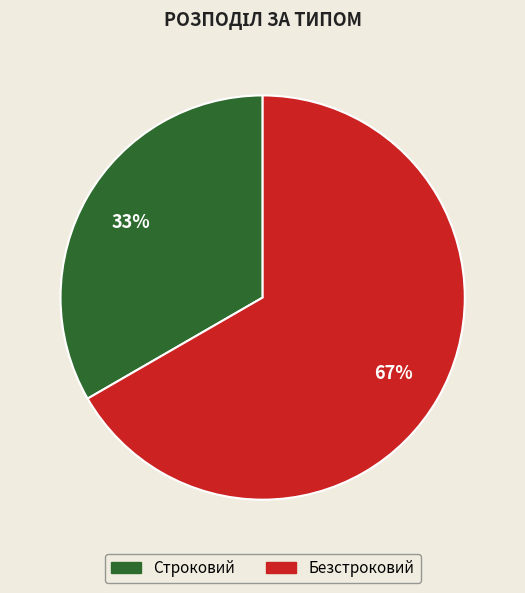

To the nearest percent, what is the combined percentage of Безстроковий and Строковий?

100%